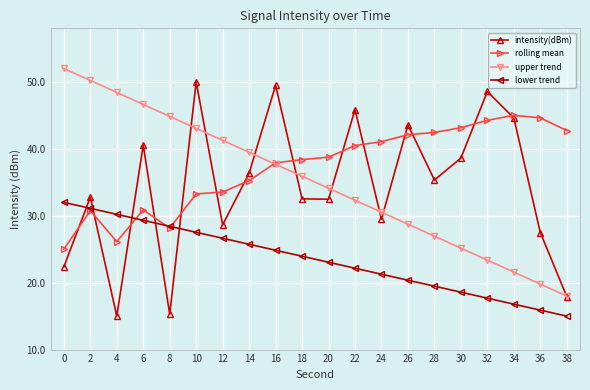

What is the maximum value shown in the chart?

52.0